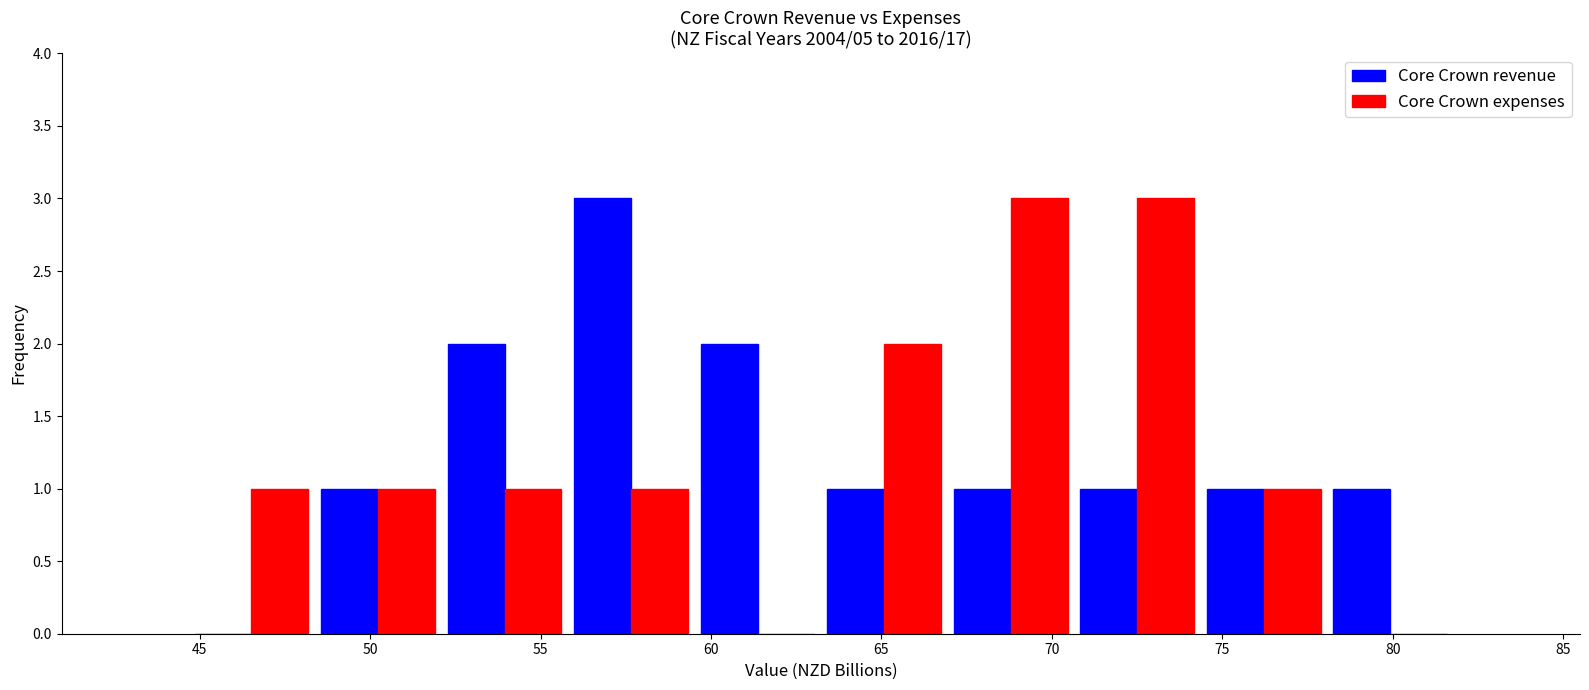

Reading left to right, transcribe this chart: for each range on the x-axis, give the height of each series' bar. Neither the bar edges nor the heights are printed on the chart, so give them approximately, as read against the axes.

44.5 to 48.5: Core Crown revenue=0	Core Crown expenses=1
48.5 to 52.0: Core Crown revenue=1	Core Crown expenses=1
52.0 to 56.0: Core Crown revenue=2	Core Crown expenses=1
56.0 to 59.5: Core Crown revenue=3	Core Crown expenses=1
59.5 to 63.0: Core Crown revenue=2	Core Crown expenses=0
63.0 to 67.0: Core Crown revenue=1	Core Crown expenses=2
67.0 to 70.5: Core Crown revenue=1	Core Crown expenses=3
70.5 to 74.5: Core Crown revenue=1	Core Crown expenses=3
74.5 to 78.0: Core Crown revenue=1	Core Crown expenses=1
78.0 to 82.0: Core Crown revenue=1	Core Crown expenses=0